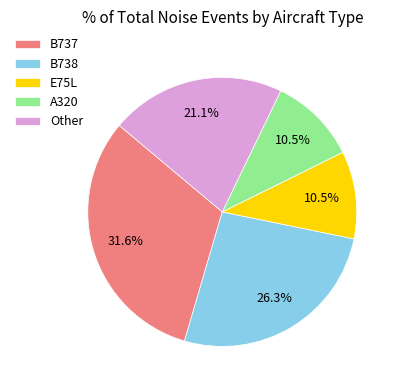

Is there any slice that represents more than half of the pie?

No